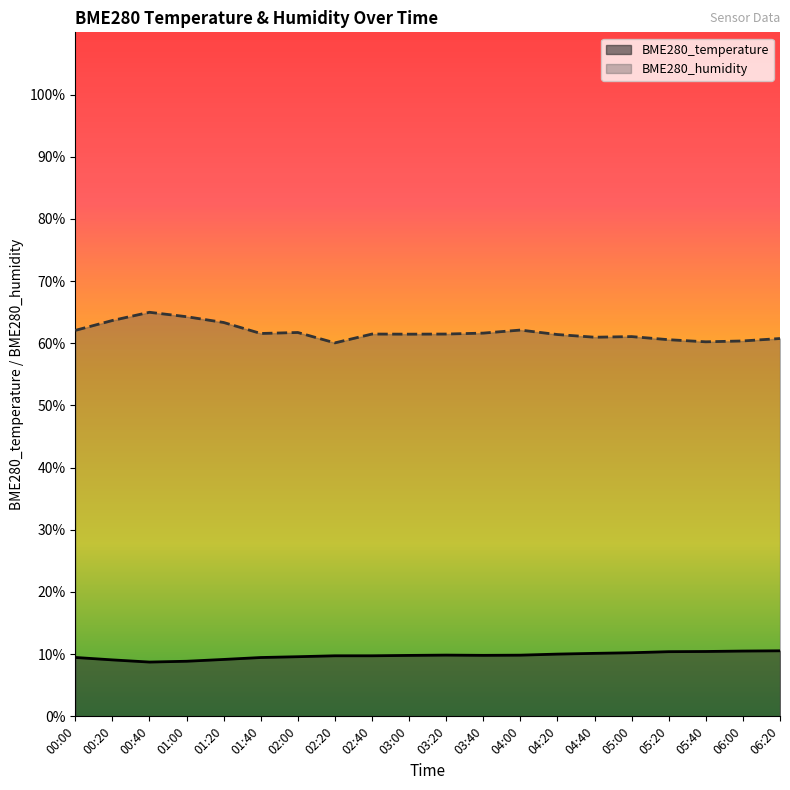

Rank the series by their maximum value, from highest to lowest.

BME280_humidity, BME280_temperature